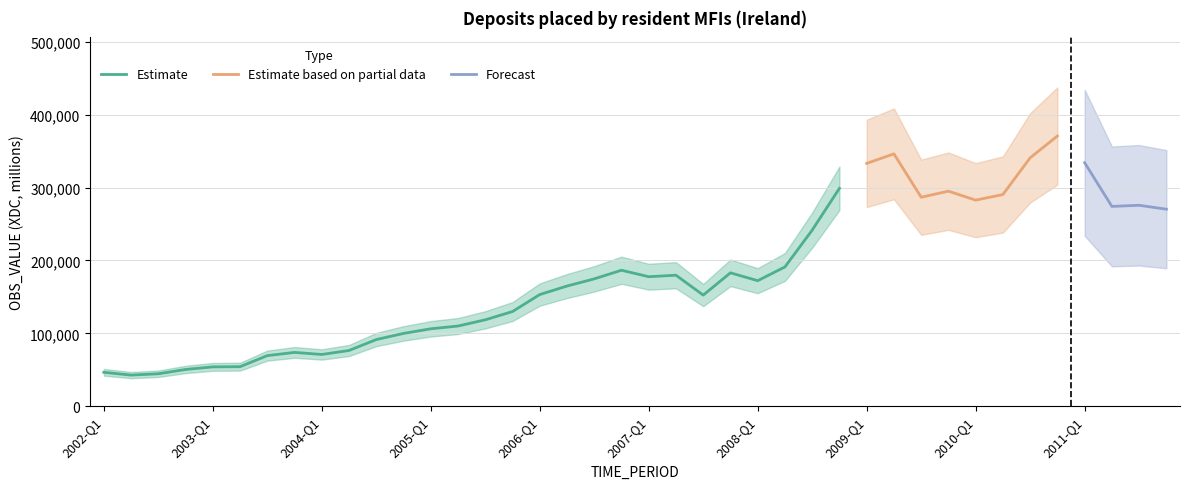

What is the approximate value at 2003-Q3?

69365